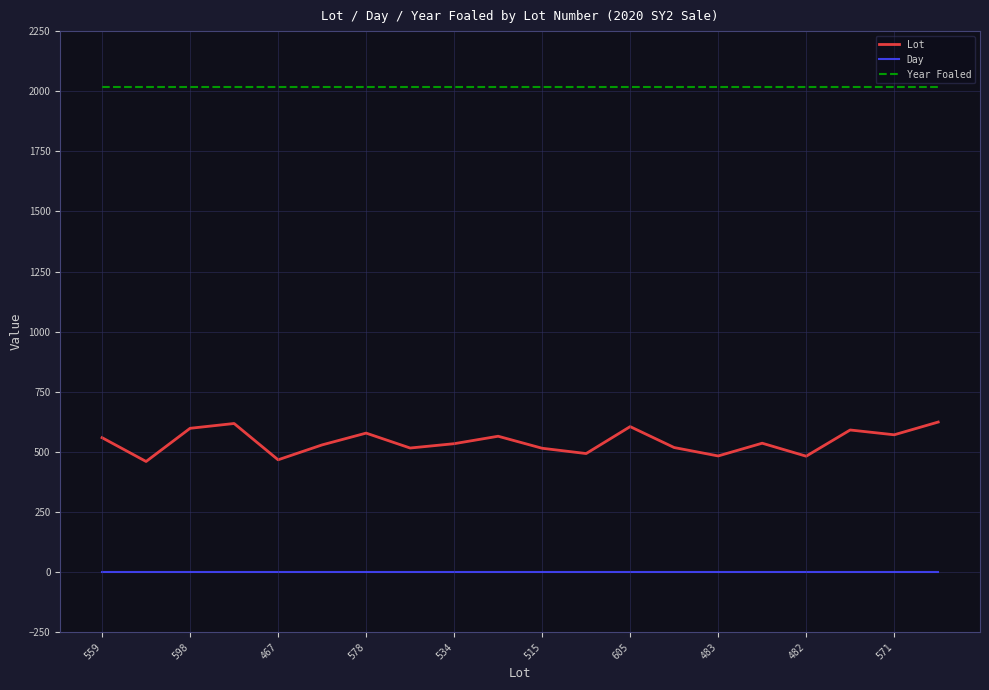

True or false: Day and Lot intersect in this chart.

False